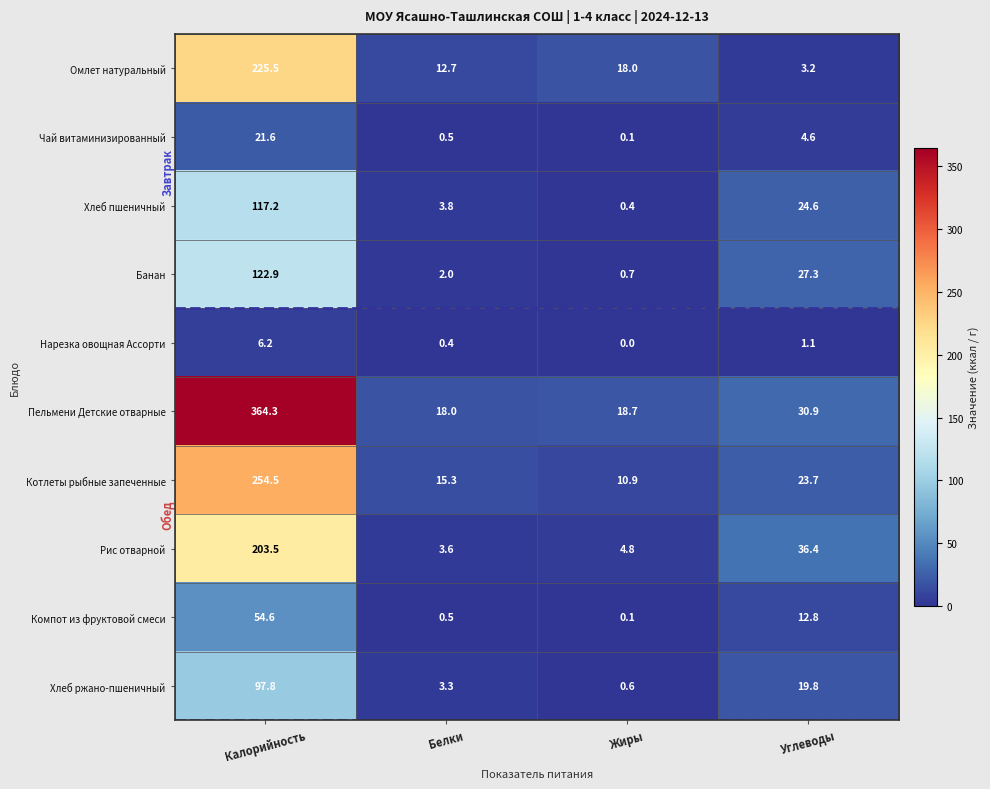

At which label is Котлеты рыбные запеченные closest to 132?

Углеводы